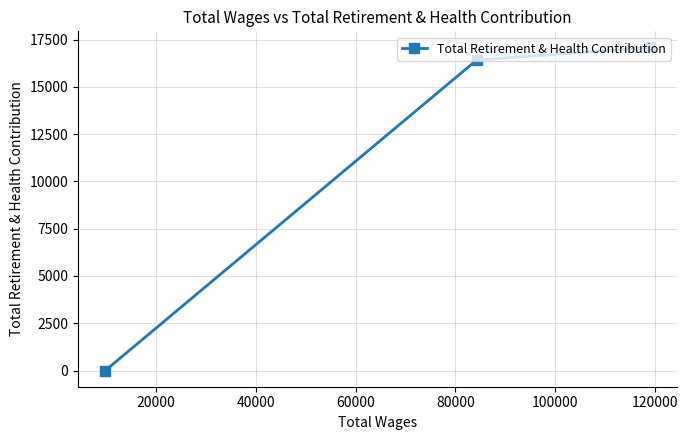

What is the greatest value displayed?

17081